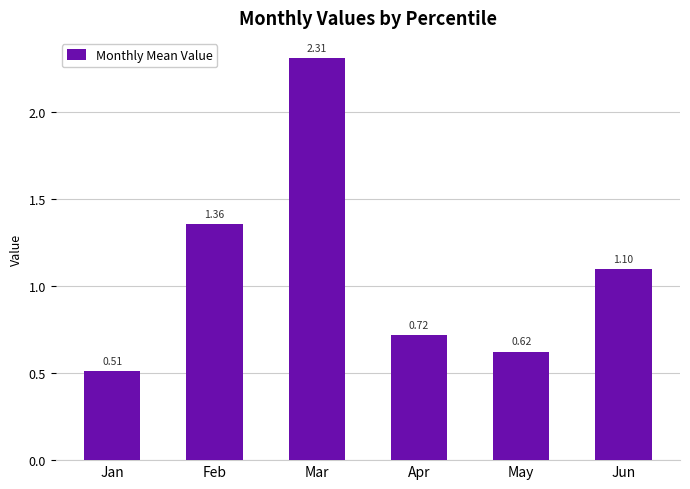

What is the average value?

1.1